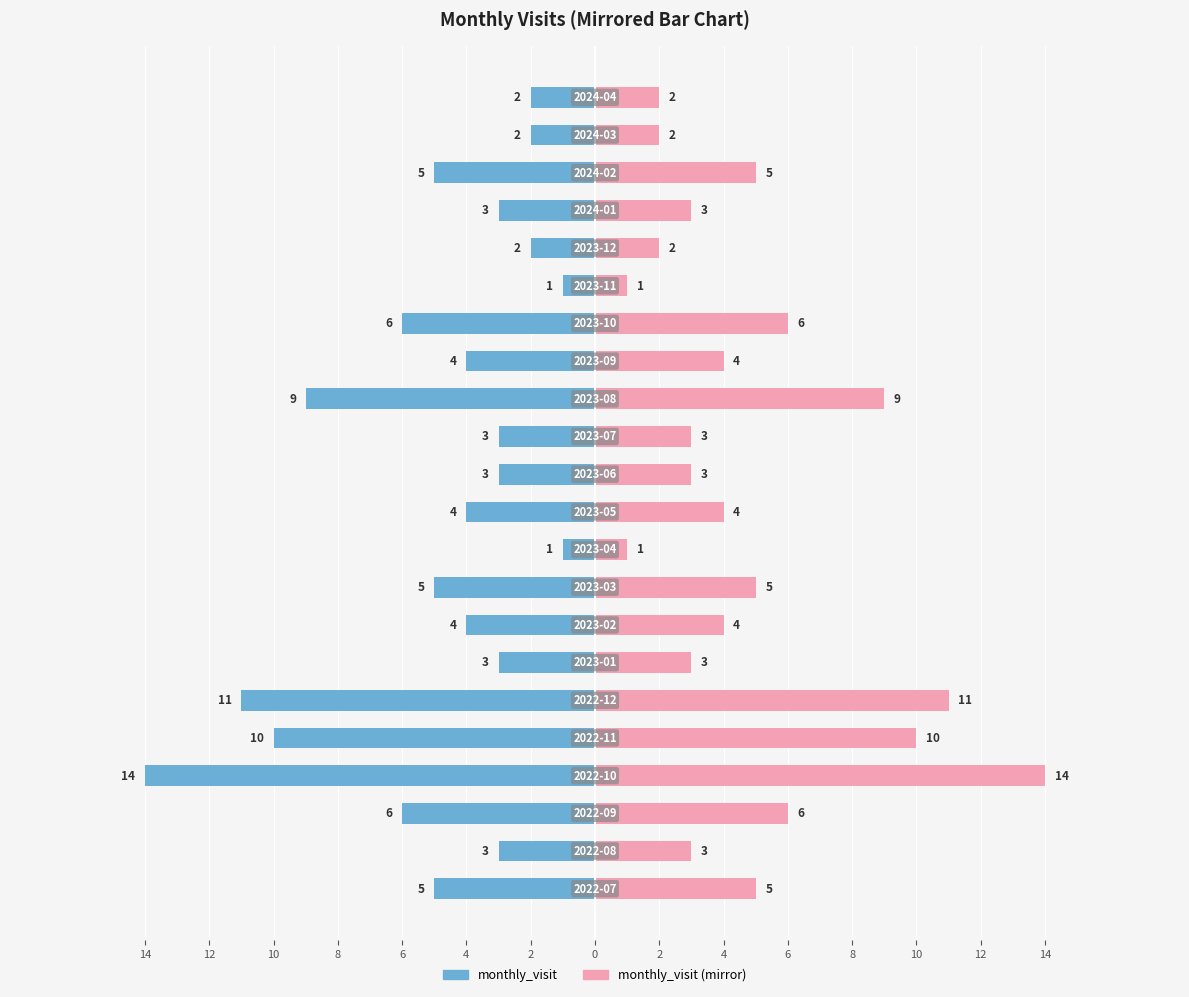

At 10, list the series in order from smallest to largest.

monthly_visit, monthly_visit (mirror)